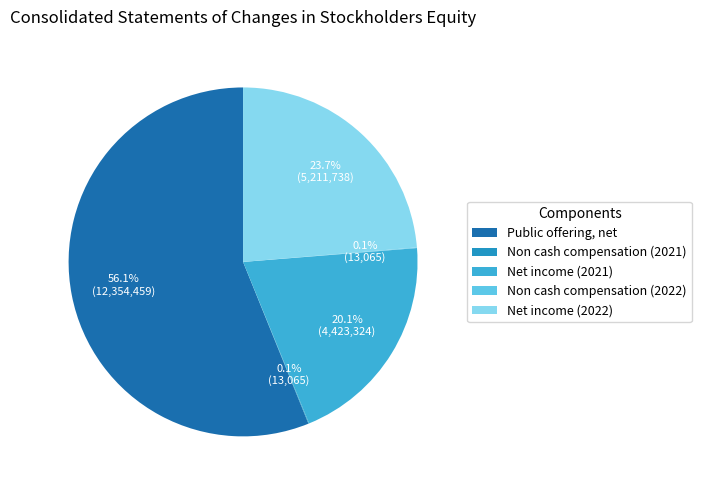

Which category has the biggest portion of the pie?

Public offering, net